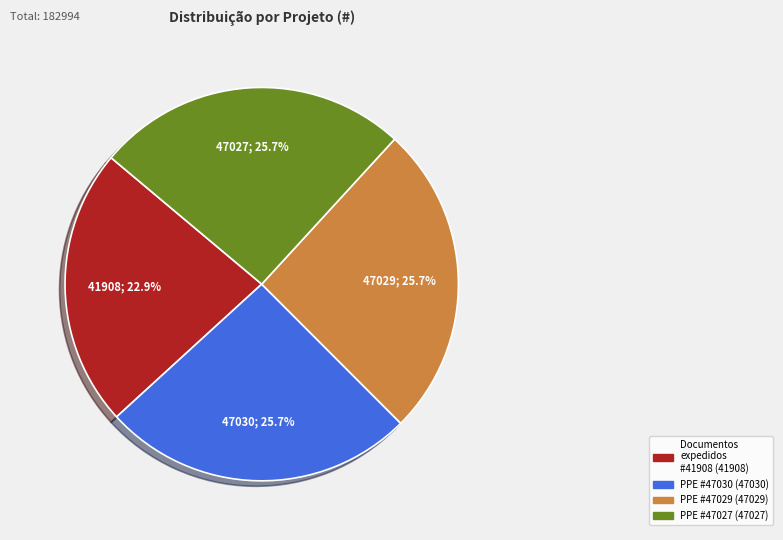

To the nearest percent, what is the difference between the largest and smallest slice percentages?

3%